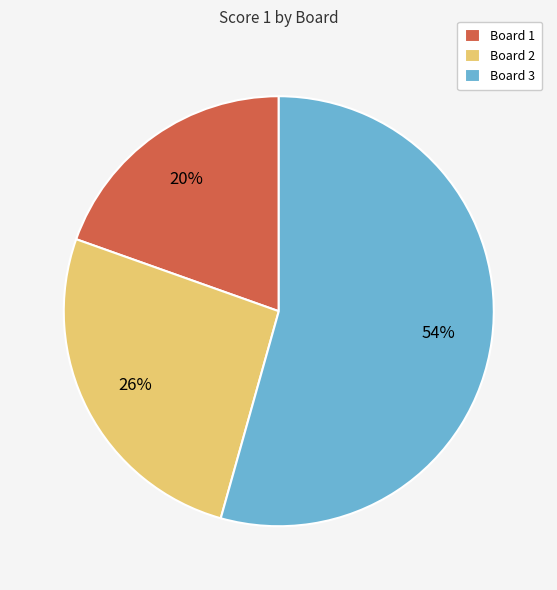

How many slices are in this pie chart?

3